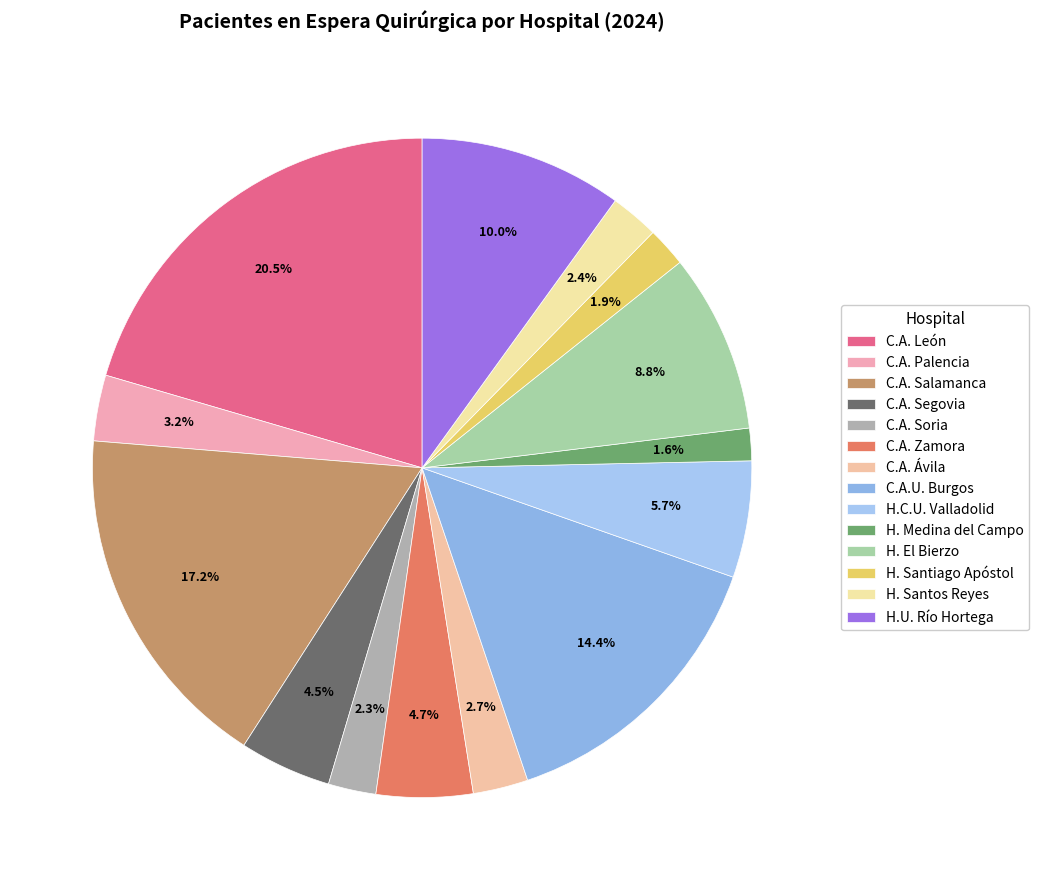

How many segments does this pie chart have?

14